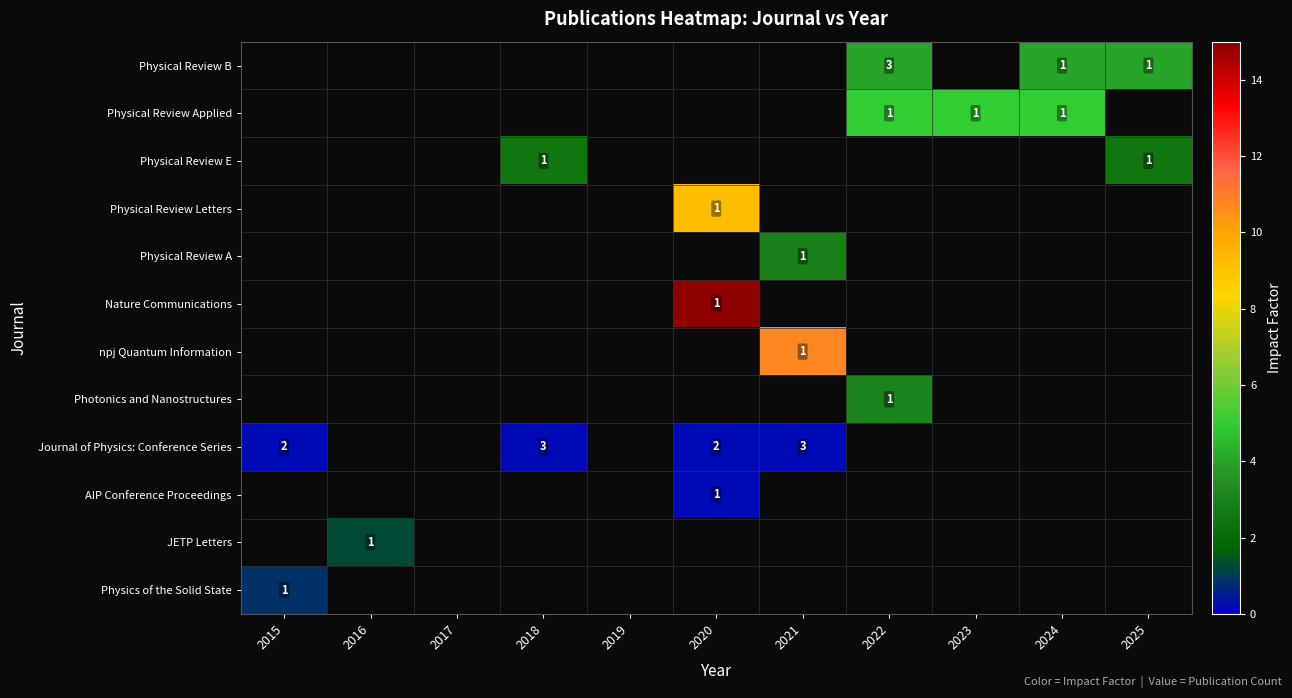

The value of Physical Review Applied at 2023 is 1. True or false?

True